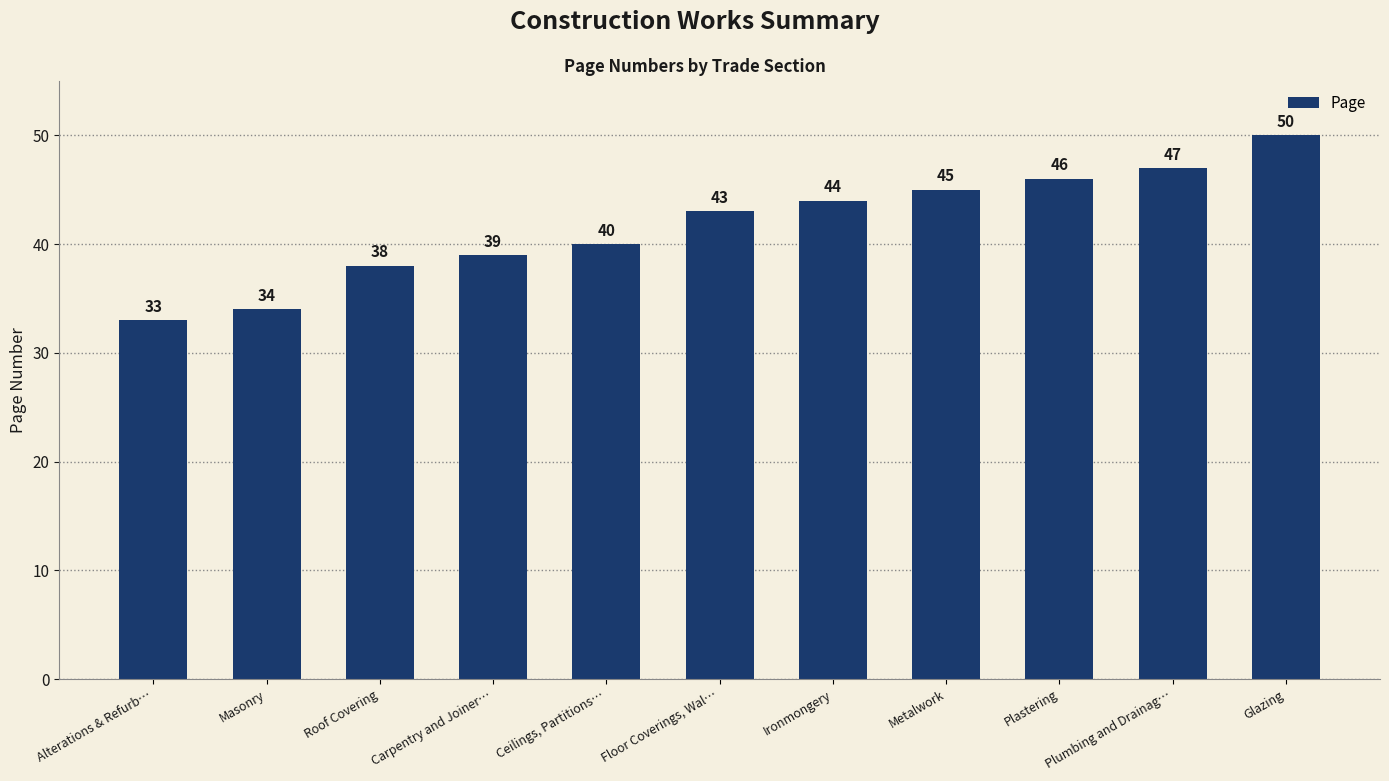

The chart shows a value of 19 at Alterations & Refurb…. True or false?

False